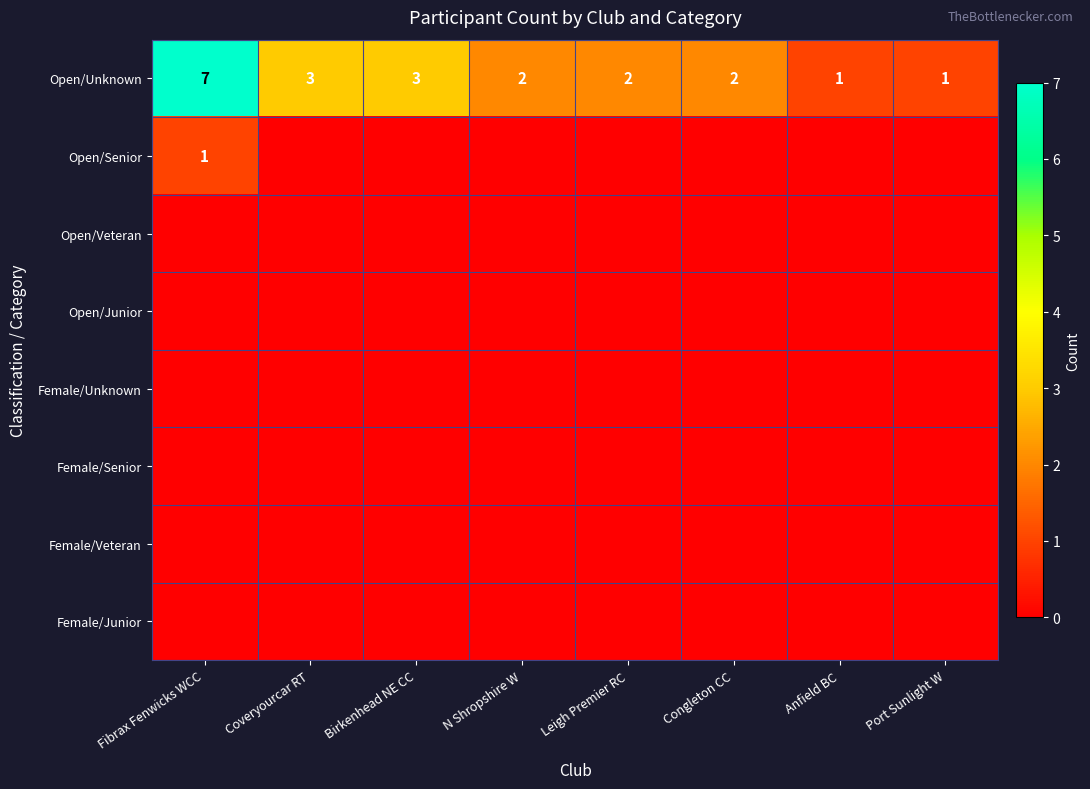

What value does the Open/Unknown series have at Fibrax Fenwicks WCC?

7